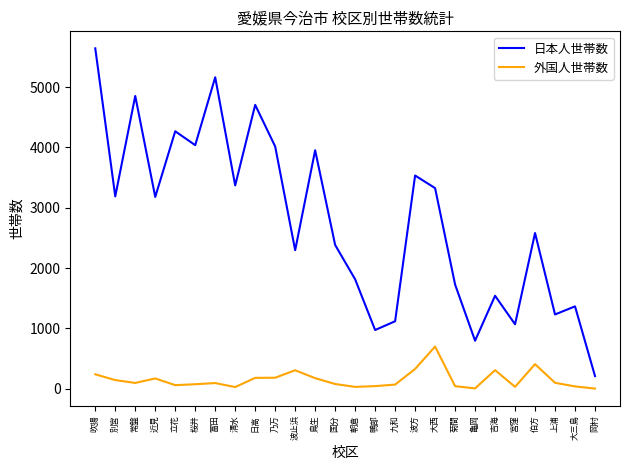

True or false: 日本人世帯数 and 外国人世帯数 intersect in this chart.

False